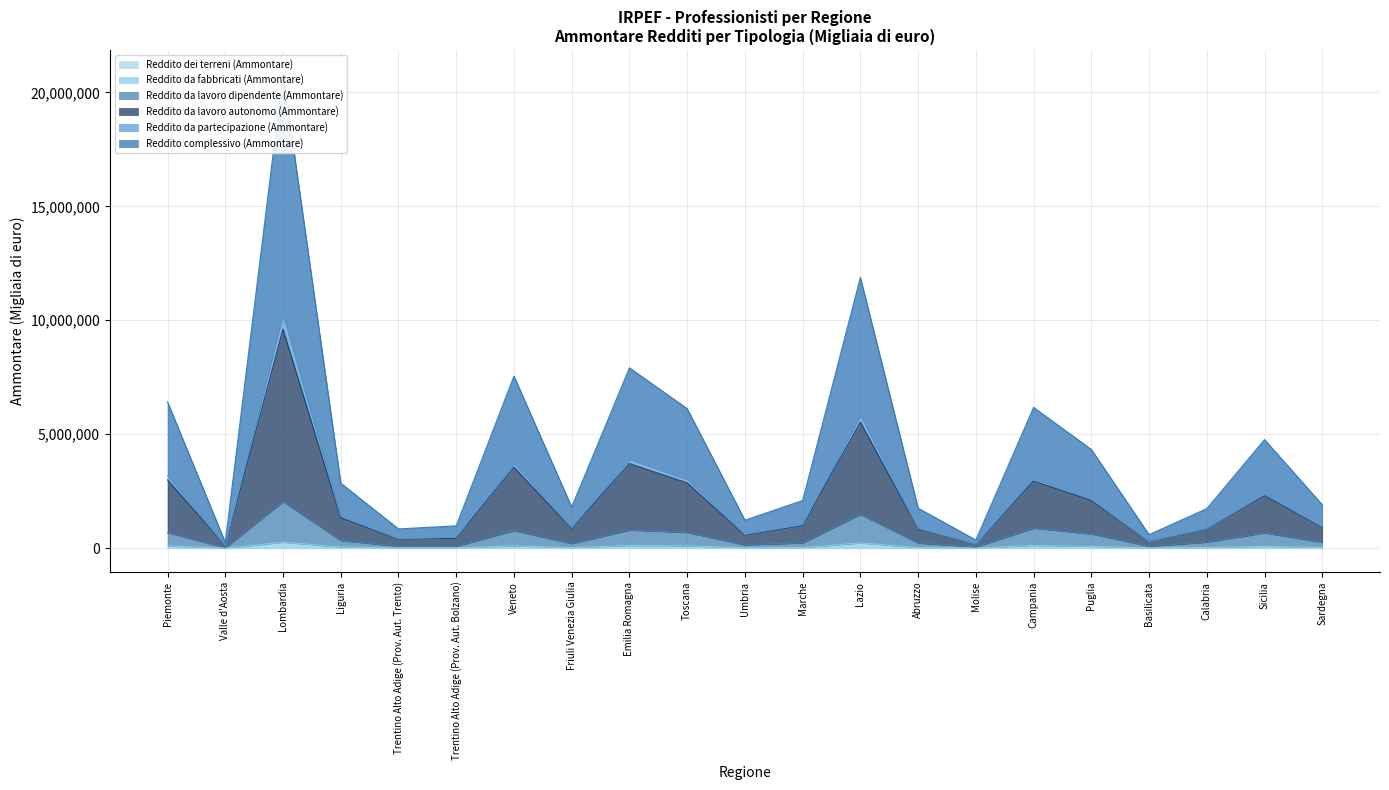

What is the difference between the maximum and second lowest values in the Reddito da lavoro autonomo (Ammontare) series?

10100412